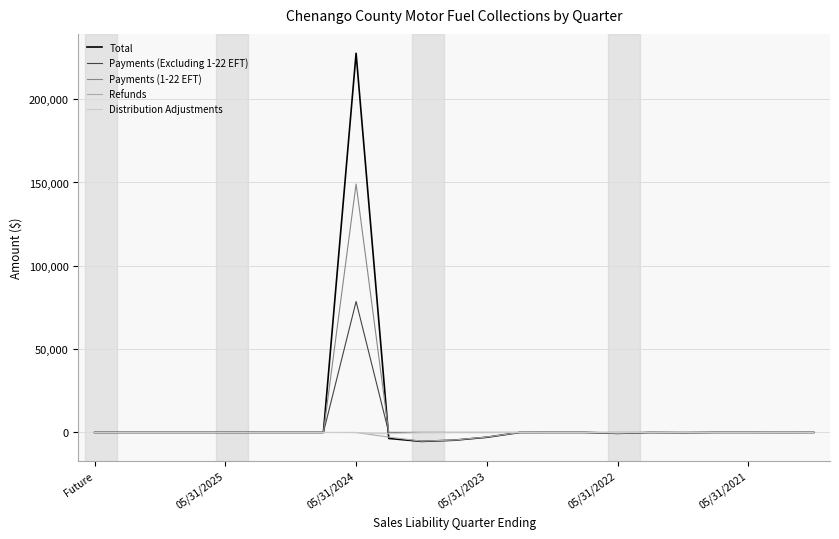

How many lines are shown in the chart?

5